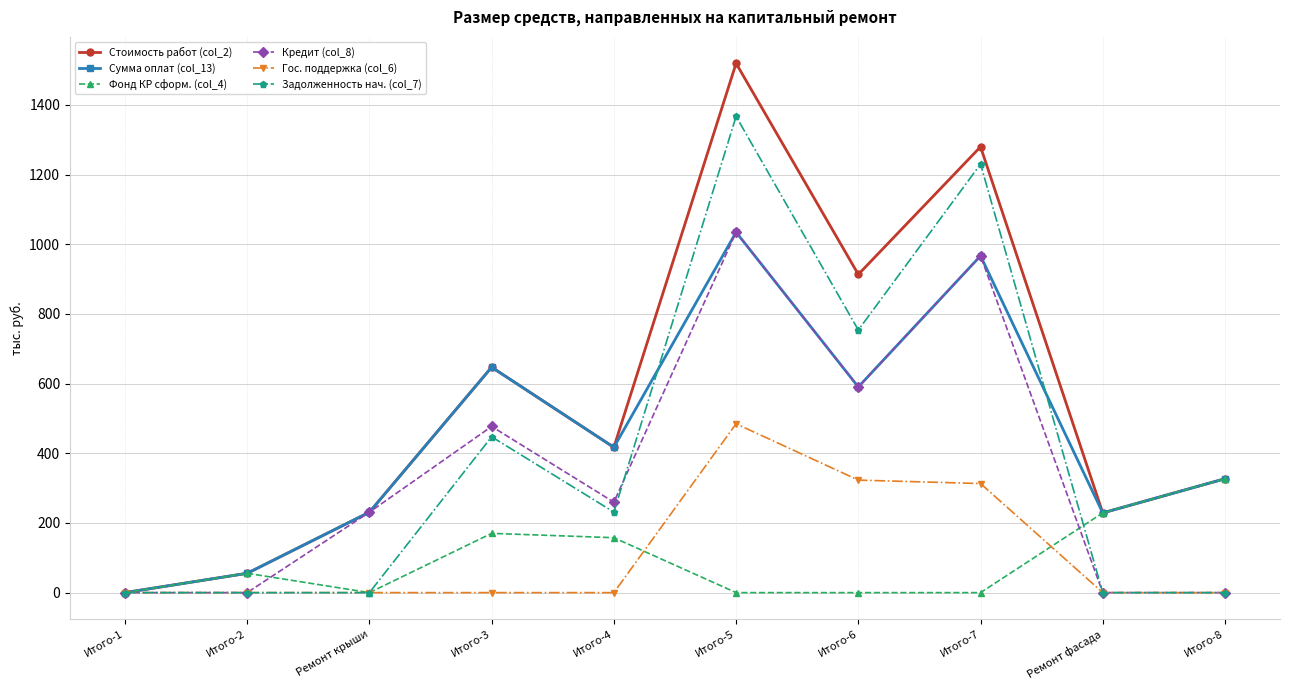

What are all the series names shown in the legend?

Стоимость работ (col_2), Сумма оплат (col_13), Фонд КР сформ. (col_4), Кредит (col_8), Гос. поддержка (col_6), Задолженность нач. (col_7)